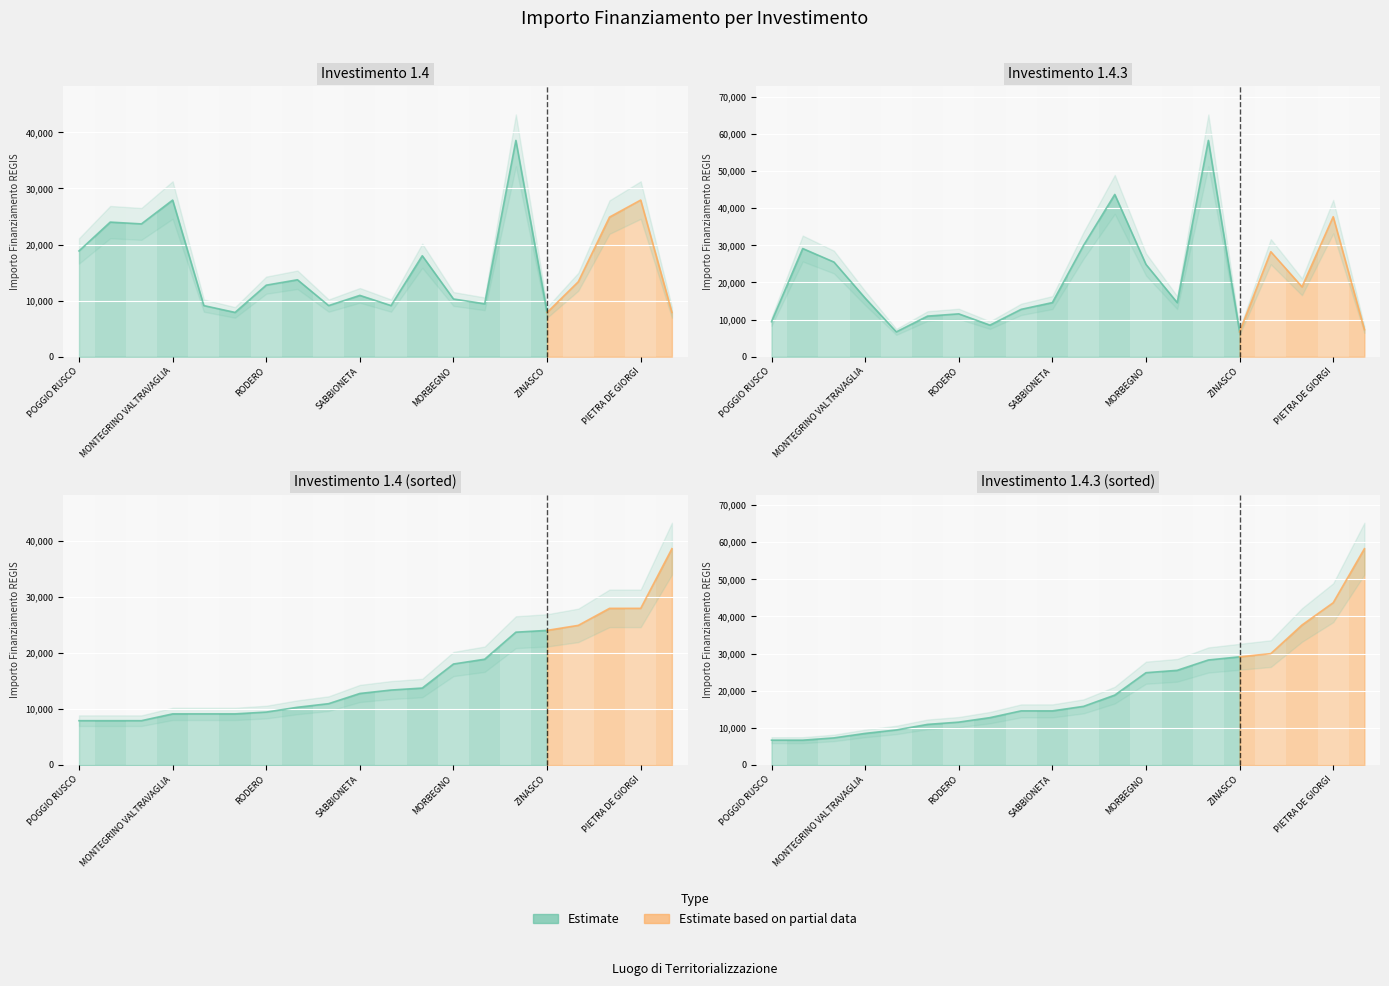

How many lines are shown in the chart?

2